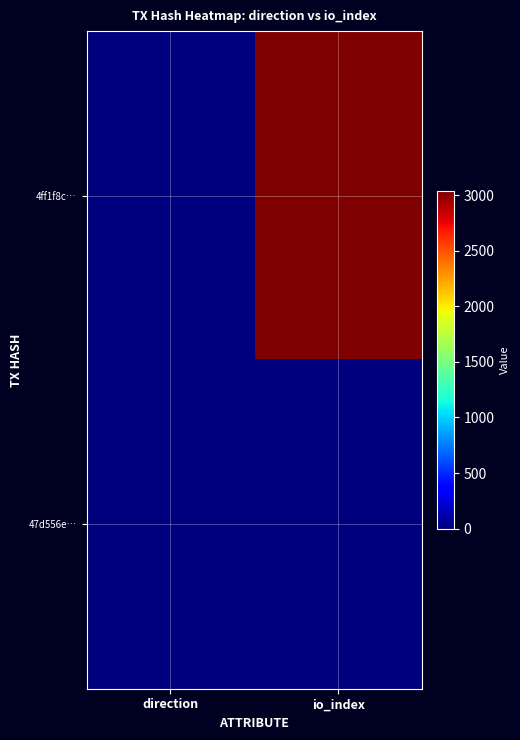

Rank the series by their maximum value, from lowest to highest.

47d556e…, 4ff1f8c…